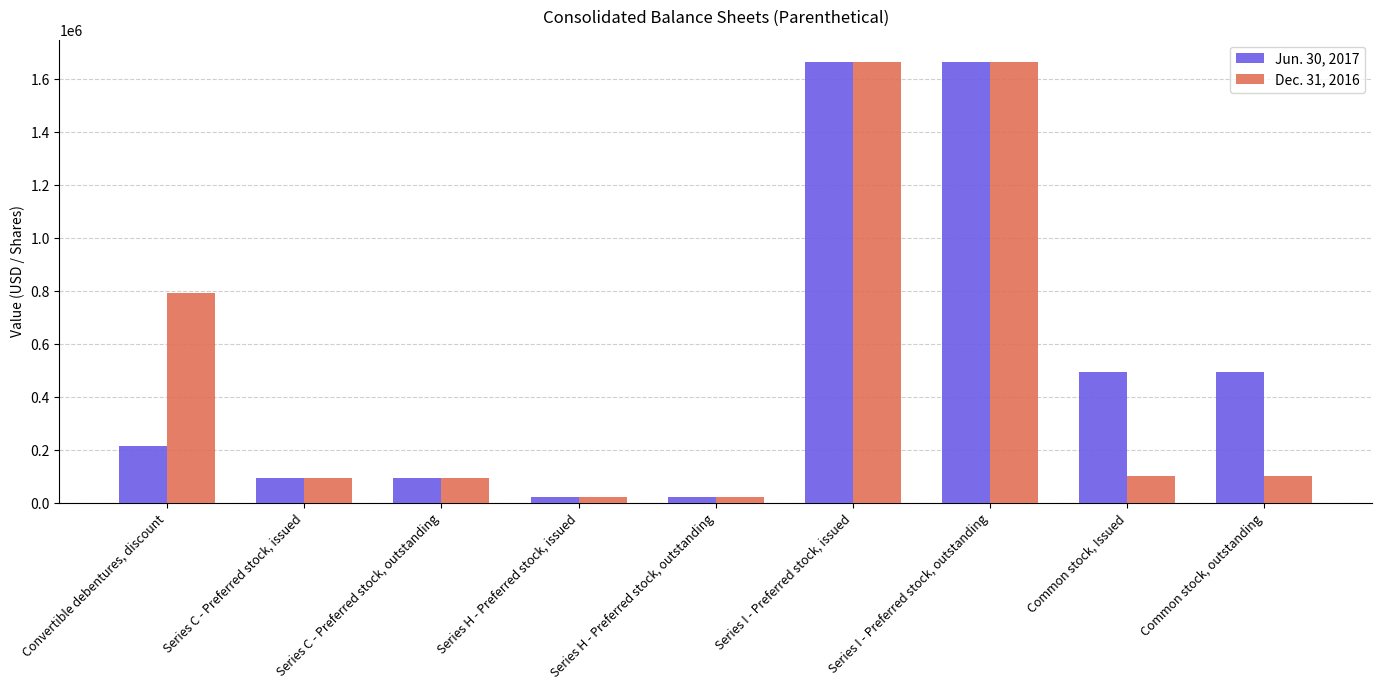

What is the highest value of the Jun. 30, 2017 series?

1666667